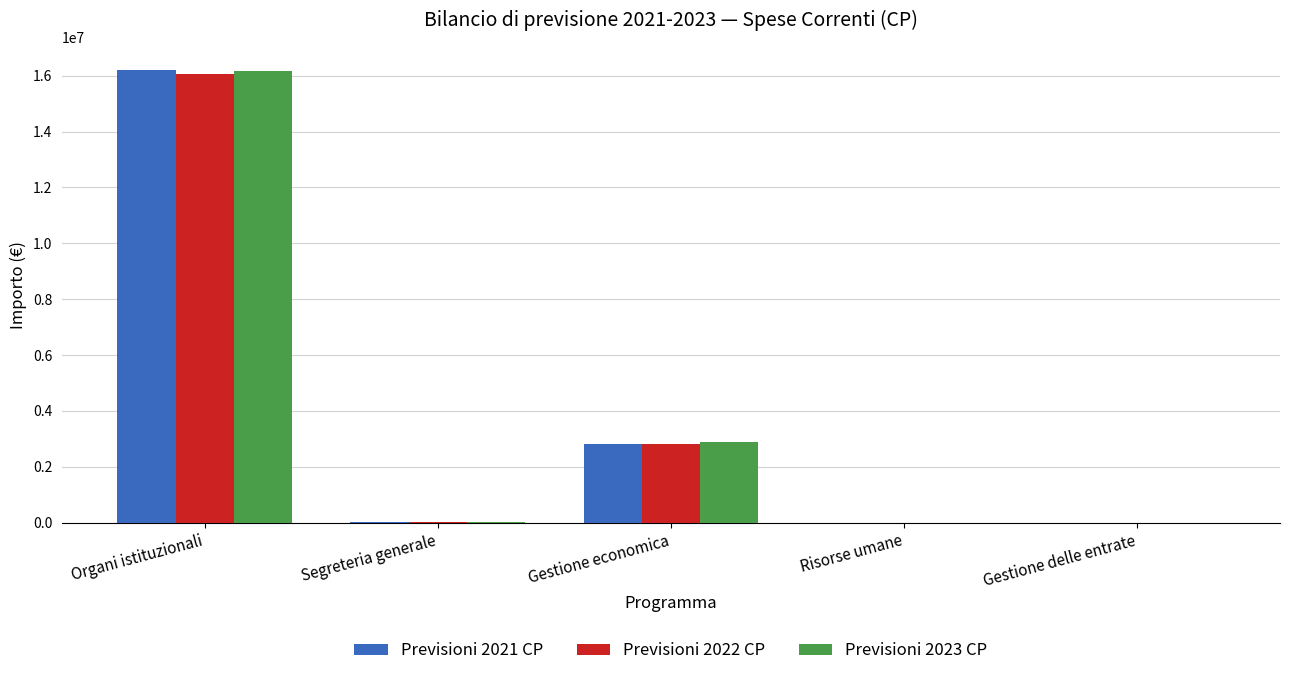

Are the bars horizontal?

No